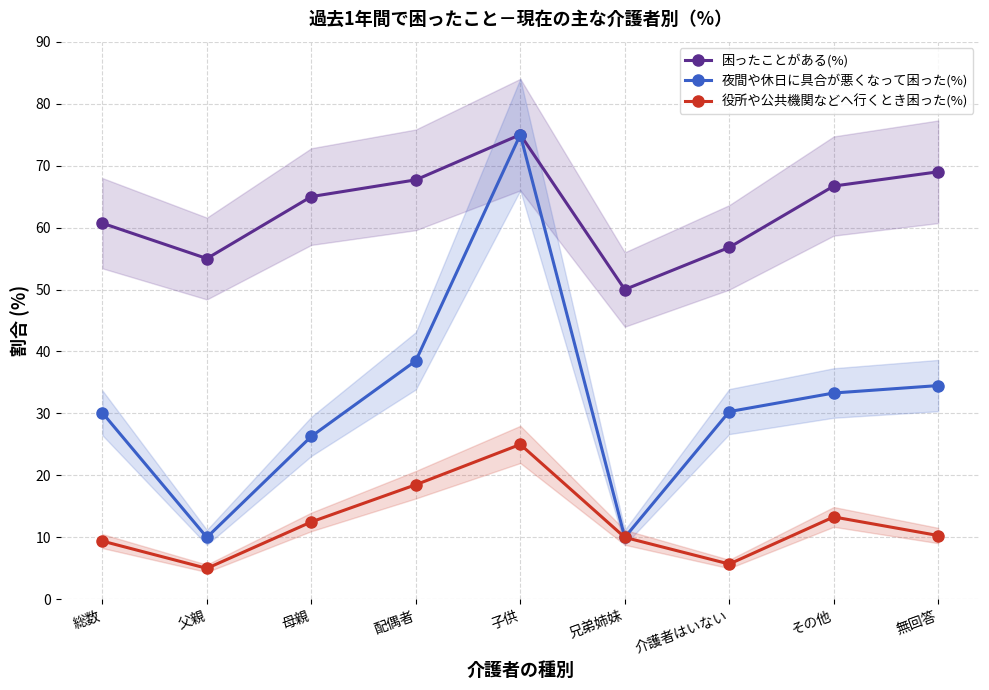

What is the label of the 2nd point from the right?

その他